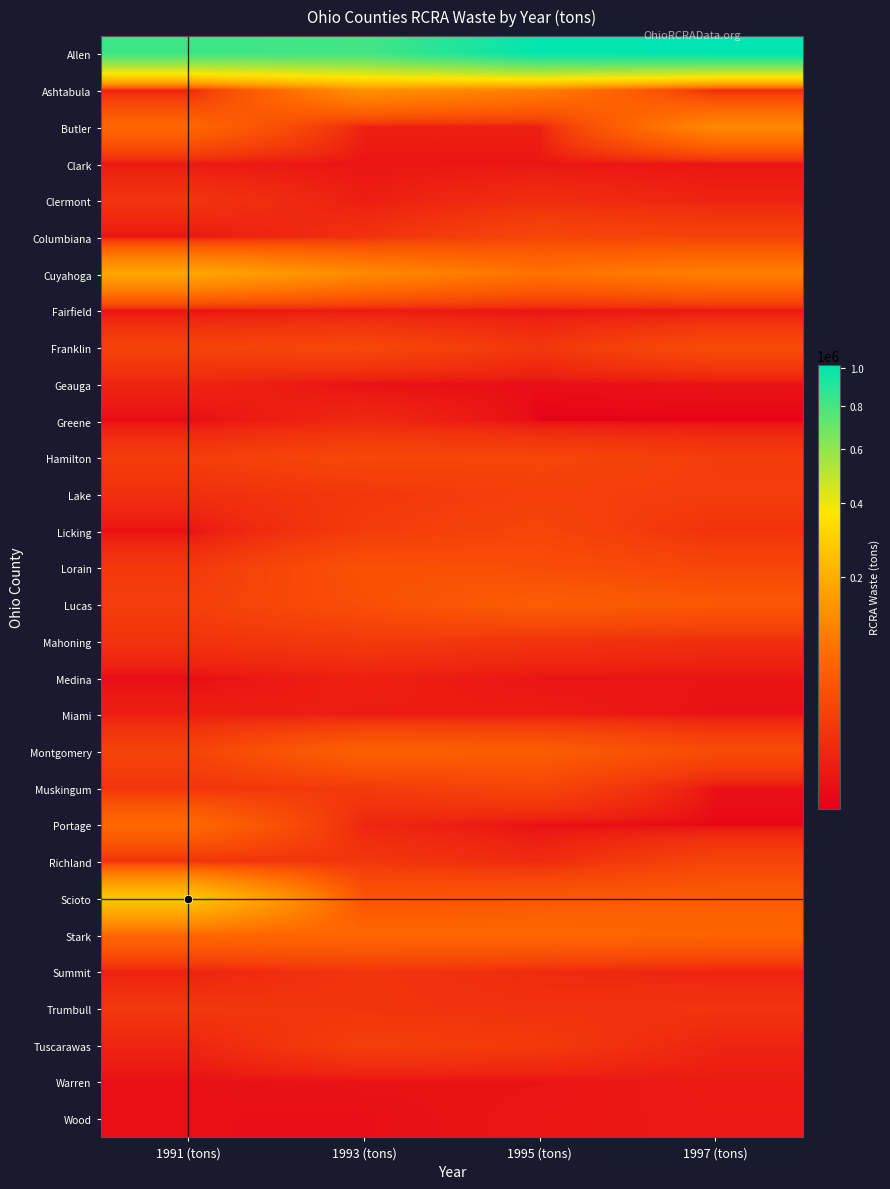

Which has a higher value, 1991 (tons) or 1993 (tons)?

1991 (tons)